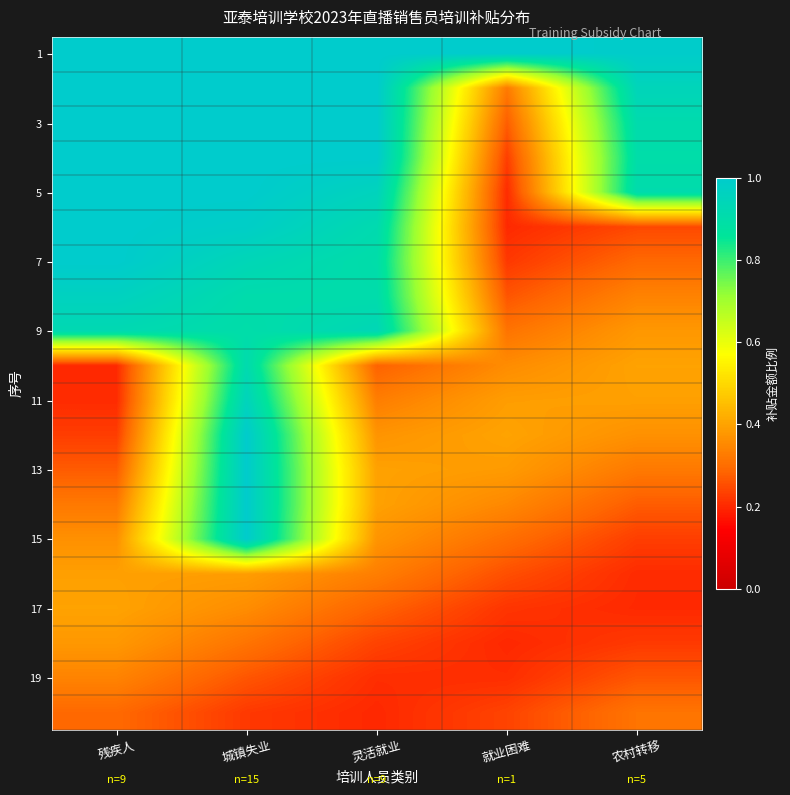

What is the difference between the highest and lowest values at 残疾人?

0.8